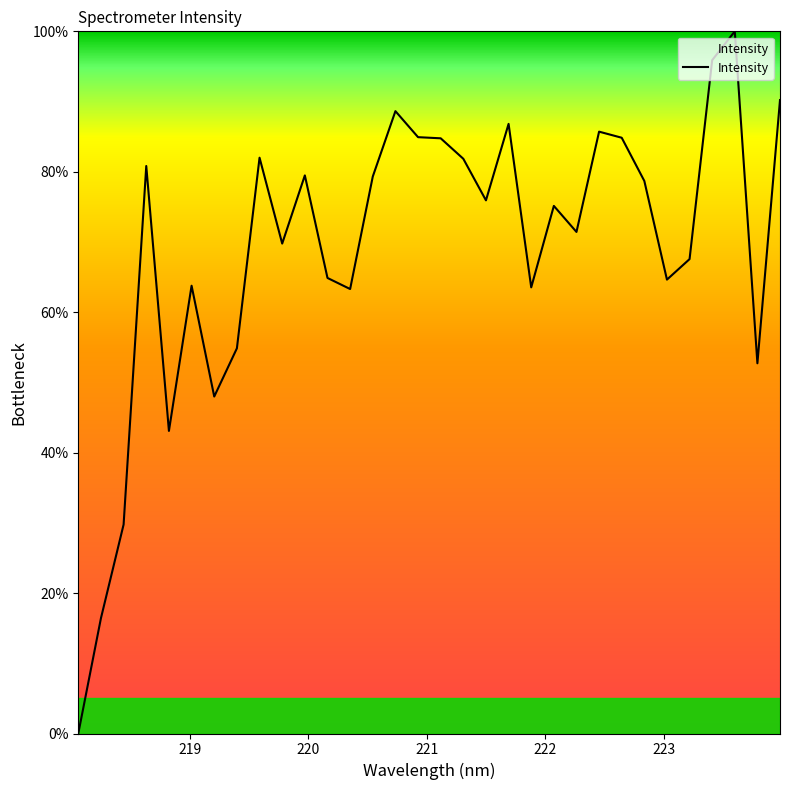

What is the maximum value shown in the chart?

100.0